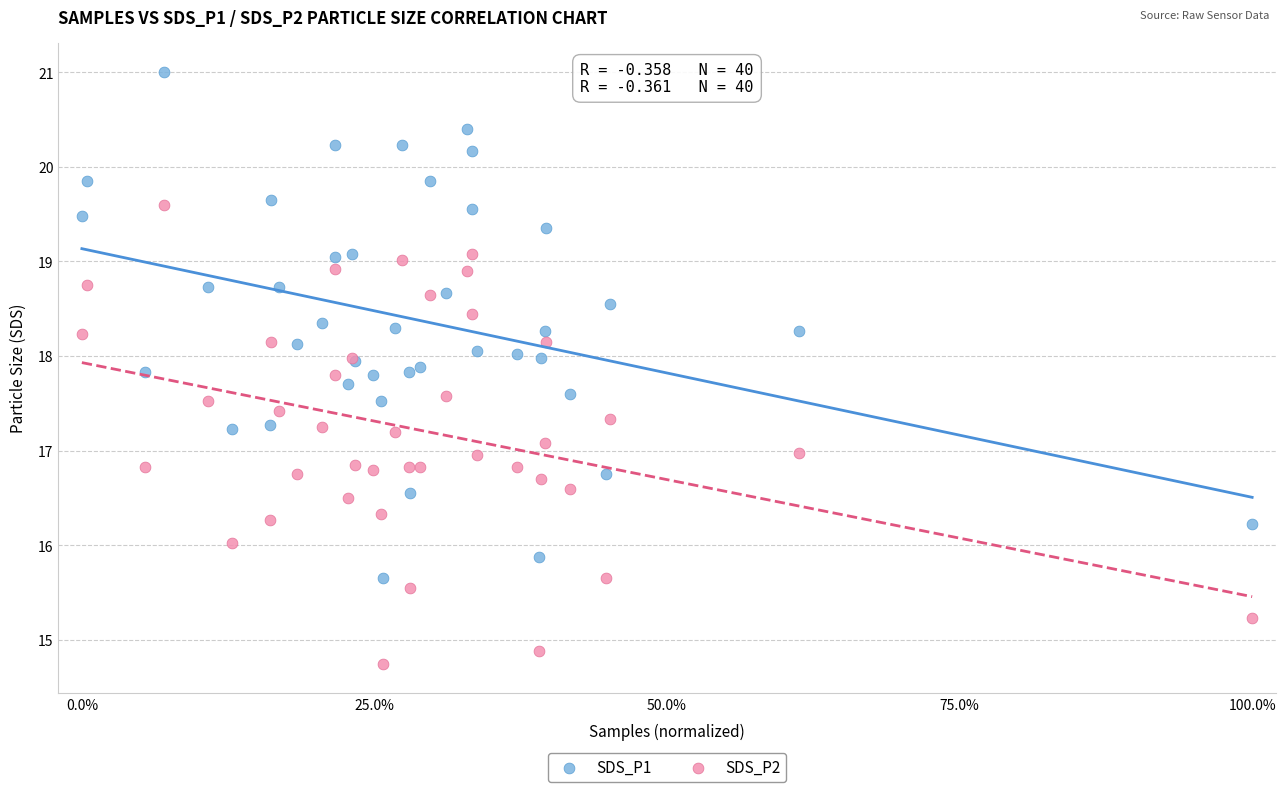

Which series has the largest Y range (max minus min)?

SDS_P1